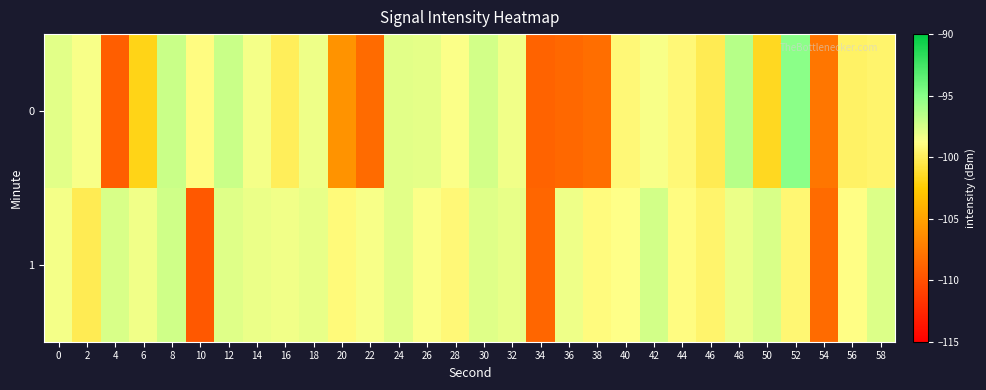

Which has a higher value, 22 or 8?

8